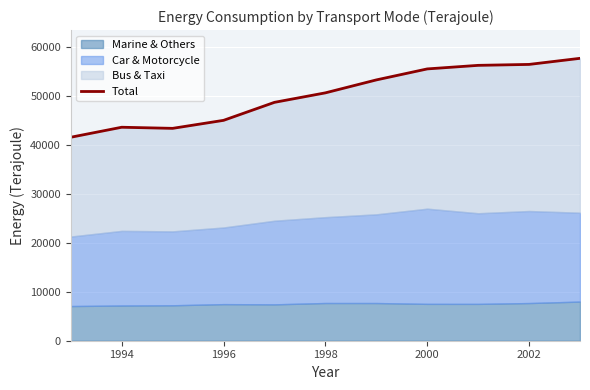

What is the value of the 5th point from the left?

48674